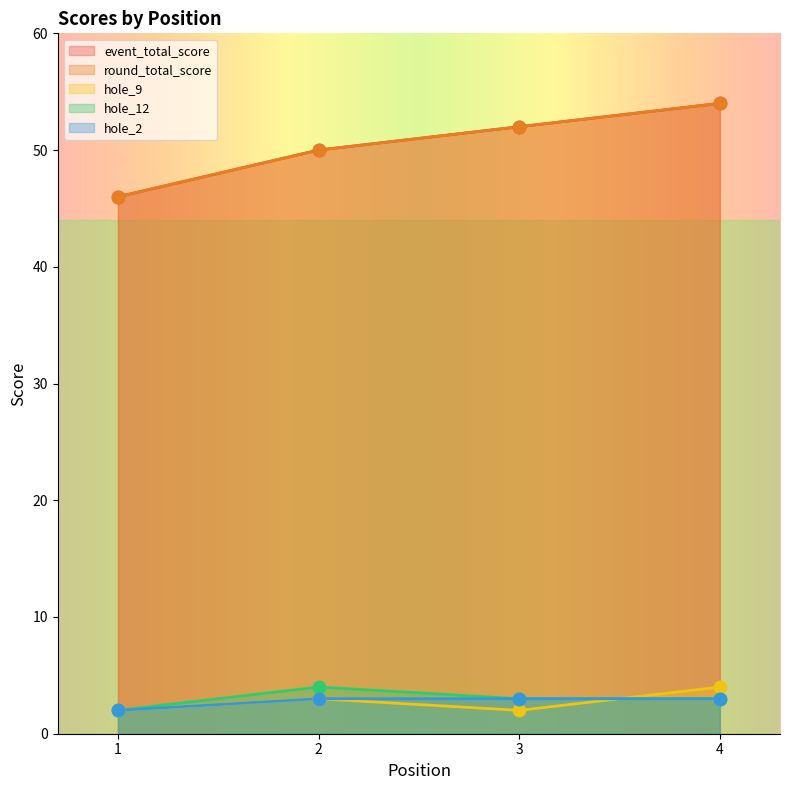

Is the value of hole_2 at 3 greater than the value of hole_12 at 4?

No